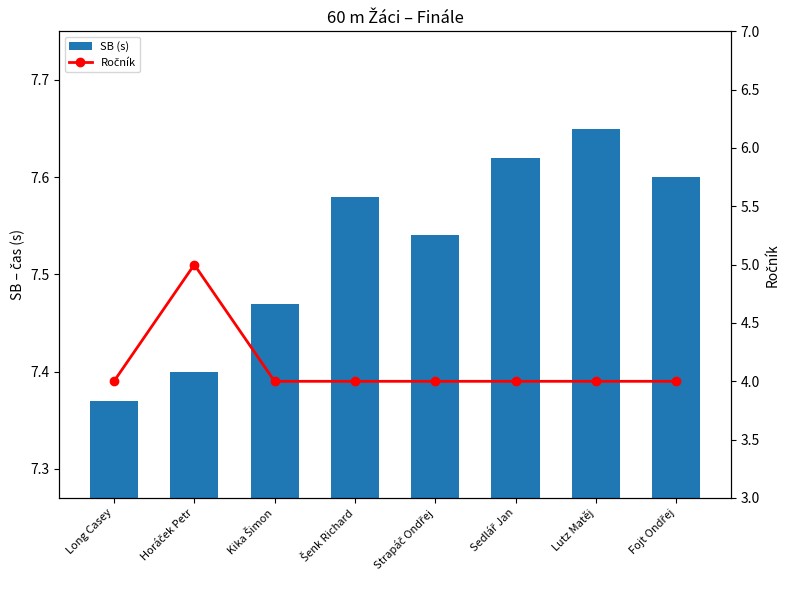

Reading right to left, transcribe all the data shown in this chart.

SB (s): Fojt Ondřej=7.6	Lutz Matěj=7.7	Sedlář Jan=7.6	Strapáč Ondřej=7.5	Šenk Richard=7.6	Kika Šimon=7.5	Horáček Petr=7.4	Long Casey=7.4
Ročník: Fojt Ondřej=4.0	Lutz Matěj=4.0	Sedlář Jan=4.0	Strapáč Ondřej=4.0	Šenk Richard=4.0	Kika Šimon=4.0	Horáček Petr=5.0	Long Casey=4.0